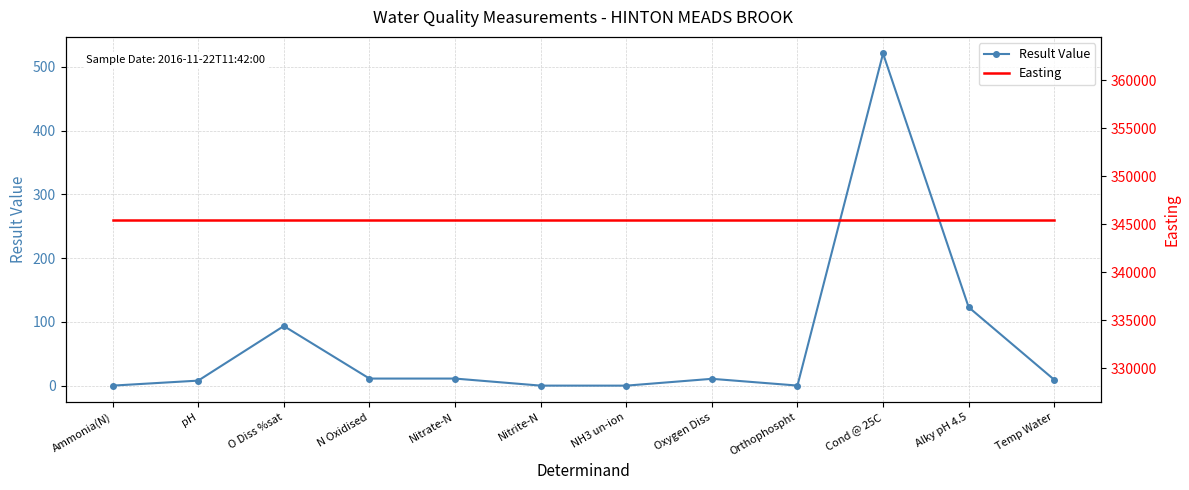

True or false: Result Value has a value of 0.1 at Nitrite-N.

False